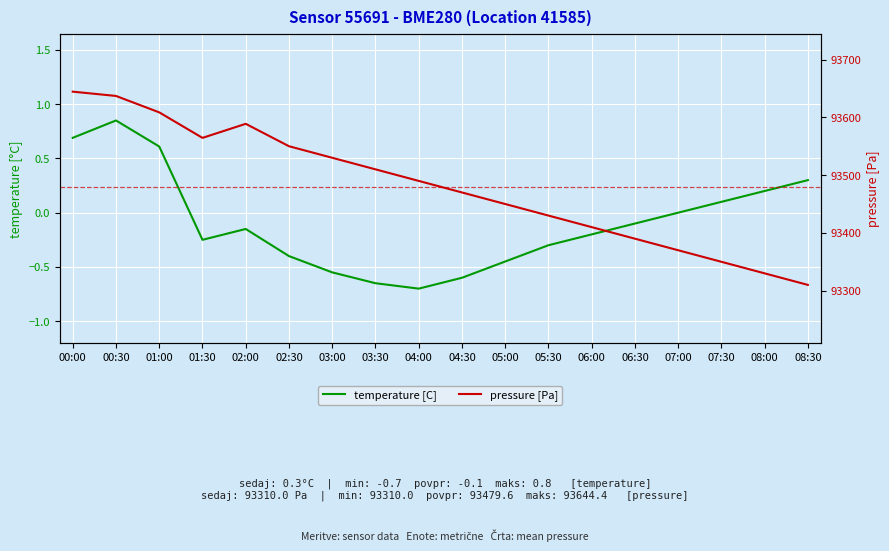

True or false: pressure [Pa] has more than 0 interior local peaks.

True